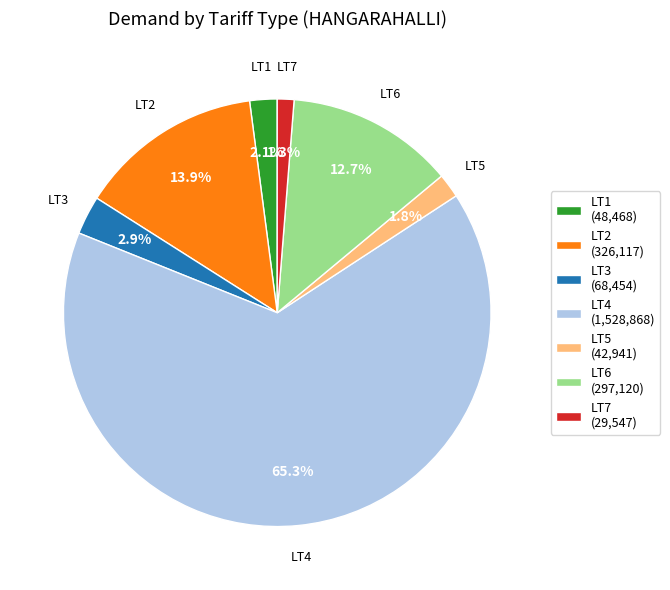

The LT3 slice represents 3% of the pie. True or false?

True